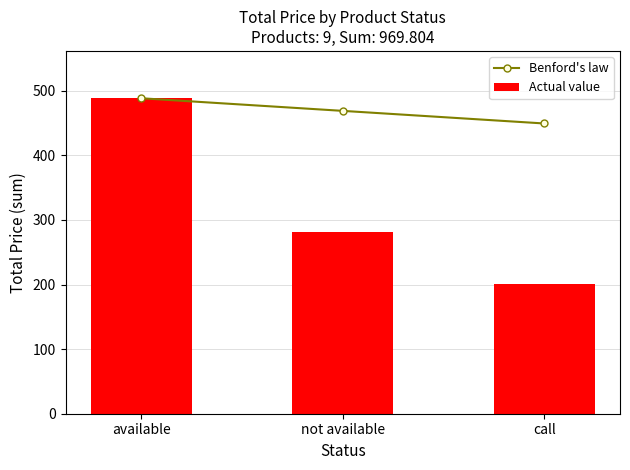

Read the Benford's law value at not available.

468.9